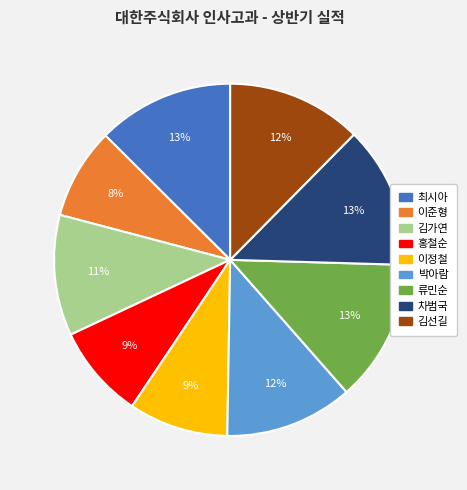

What is the ratio of the value at 류민순 to the value at 이준형?

1.6